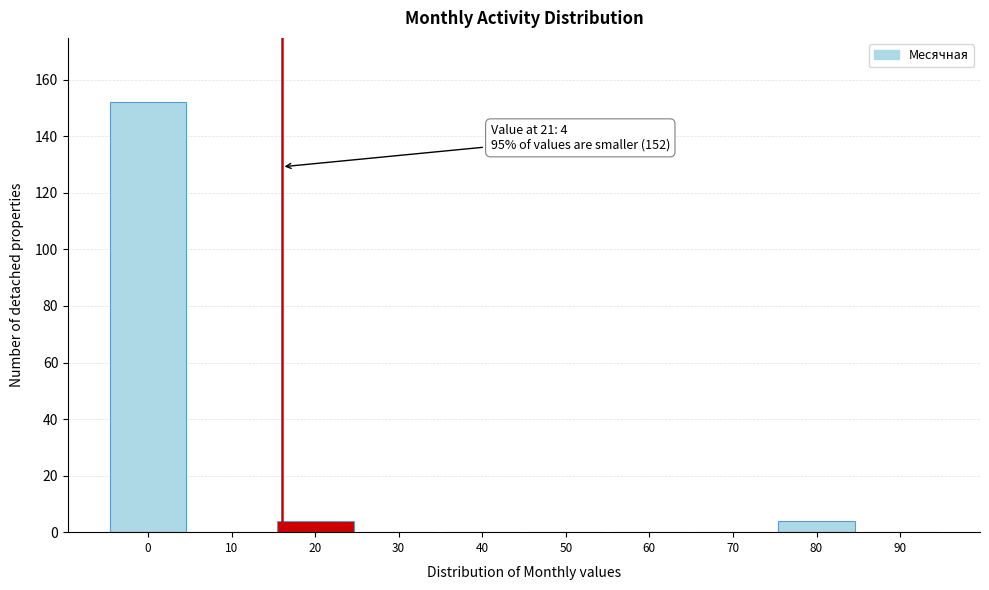

Reading left to right, what are all the values shown in this chart?

0=152	10=0	20=4	30=0	40=0	50=0	60=0	70=0	80=4	90=0